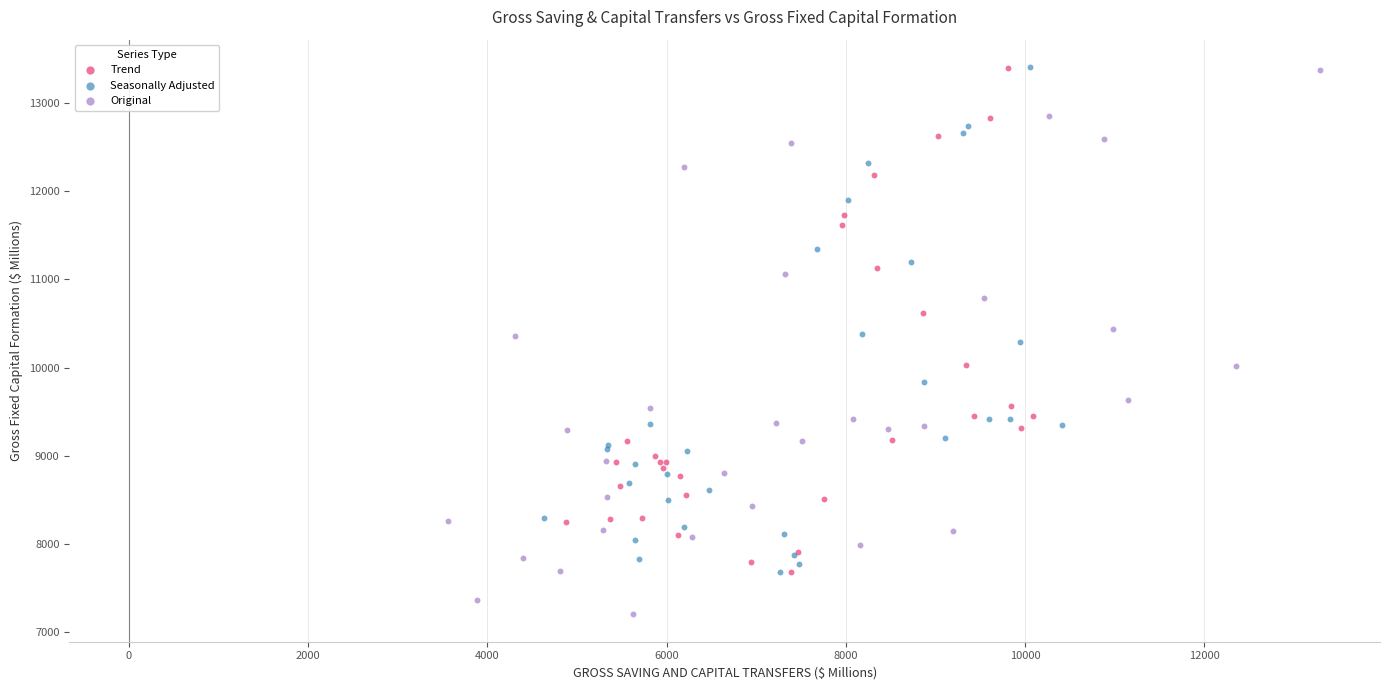

Which series contains the lowest Y value?

Original